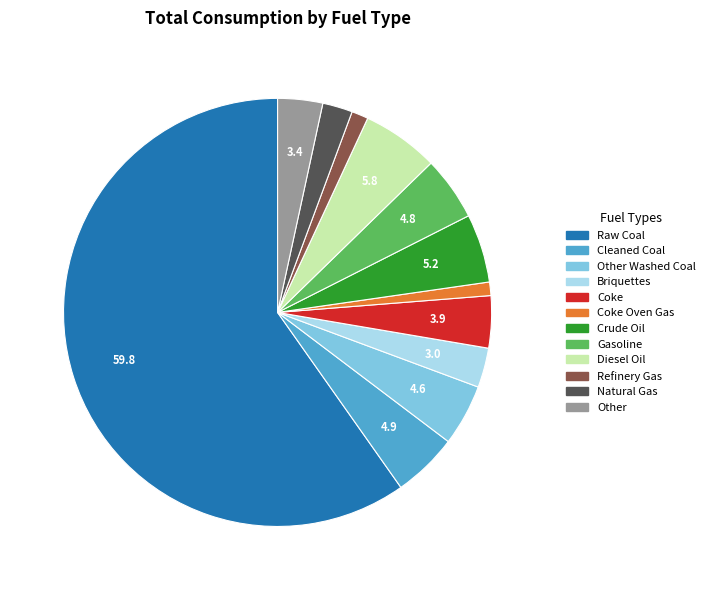

Approximately how many times larger is the value at Coke compared to Gasoline?

0.8